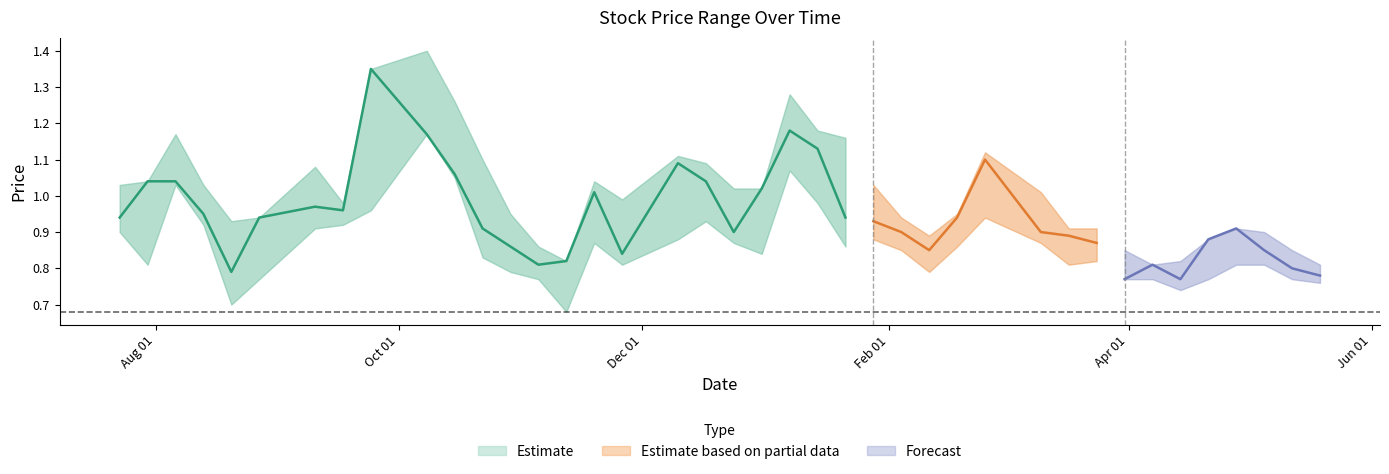

Where is the first local minimum for Closing?

5